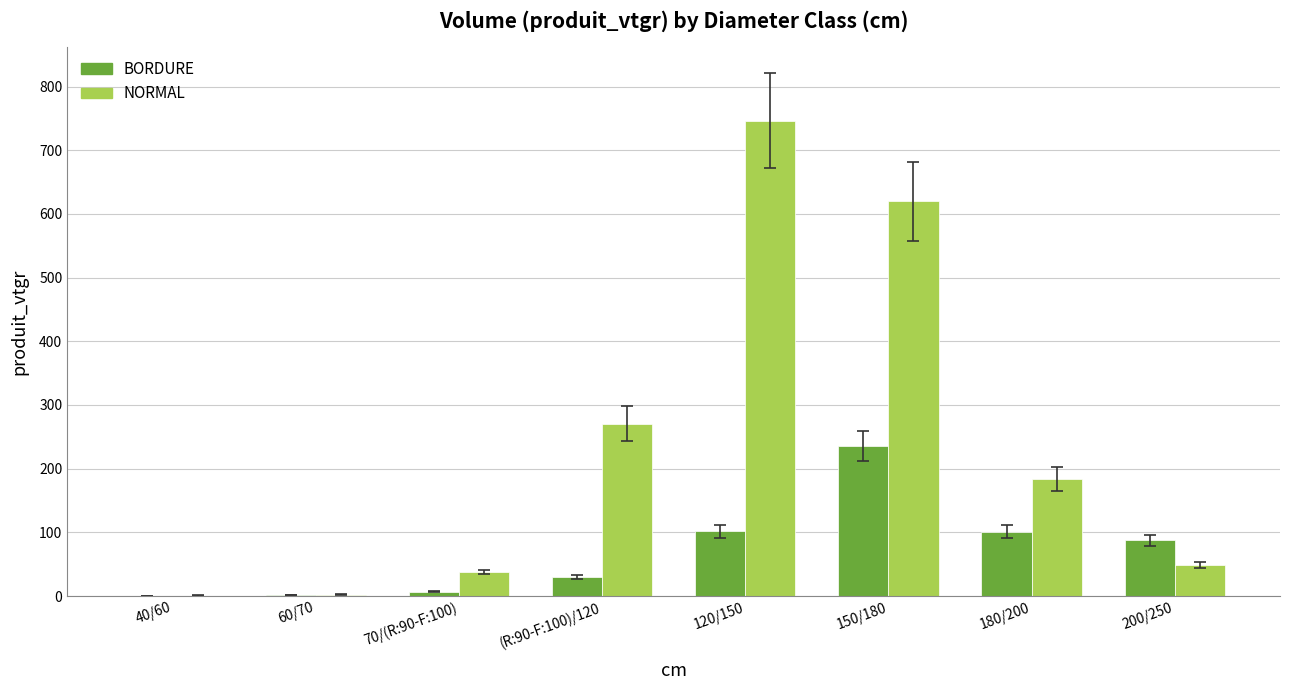

At which label is NORMAL closest to 373?

(R:90-F:100)/120